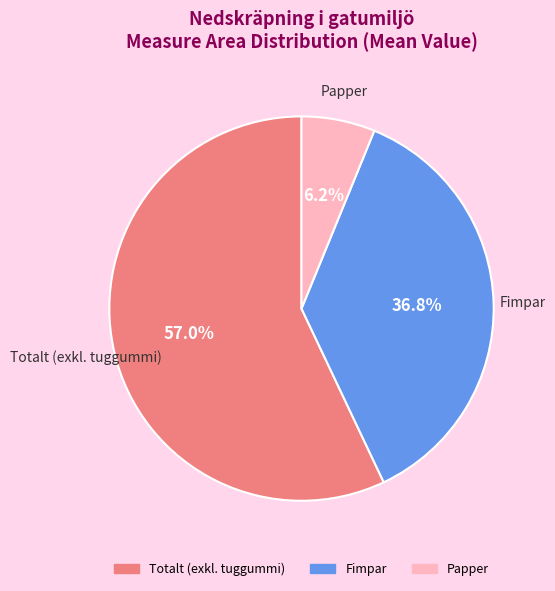

Is there a majority slice in this chart?

Yes